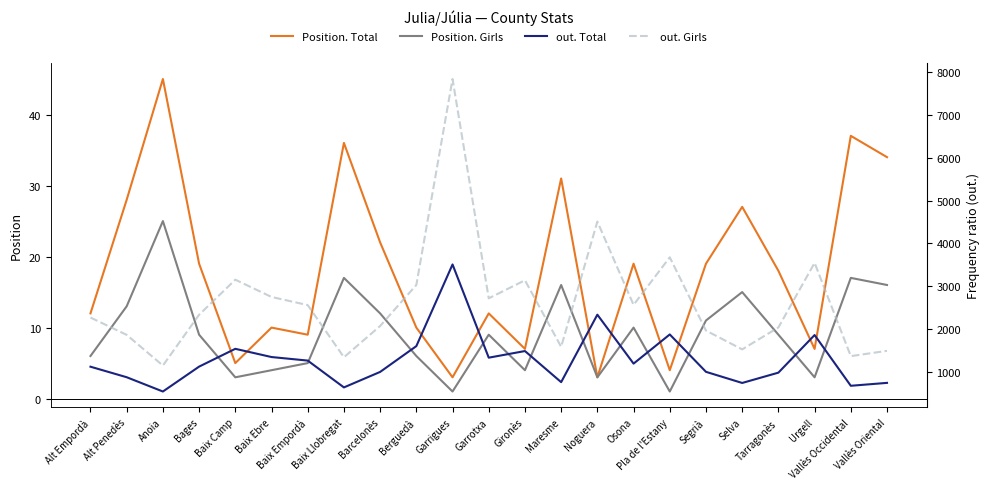

What is the total value across all series at Urgell?

5415